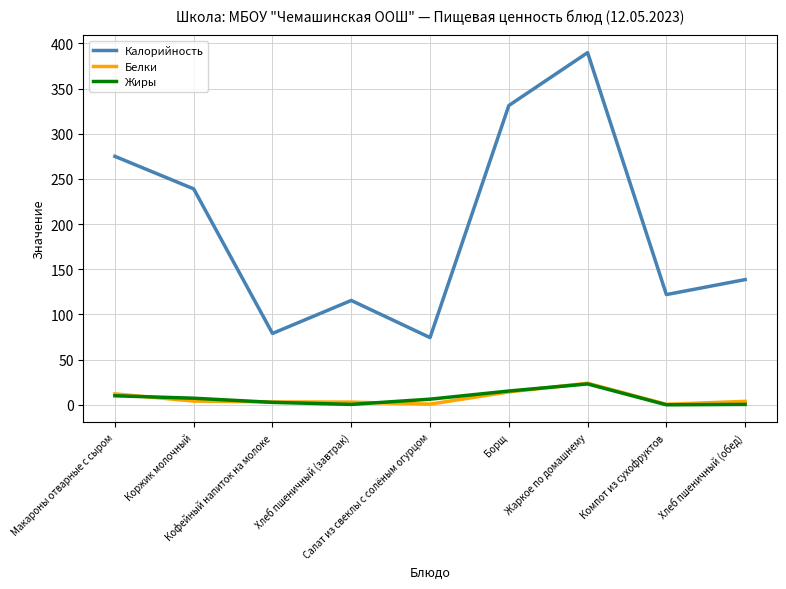

What is the sum of all Белки values?

65.7